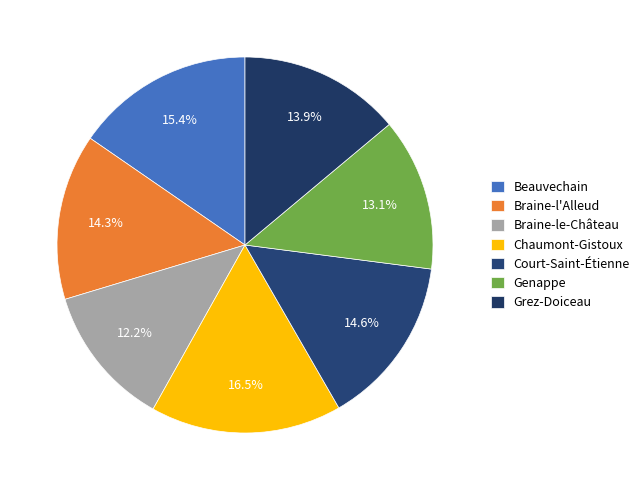

How many slices are in this pie chart?

7